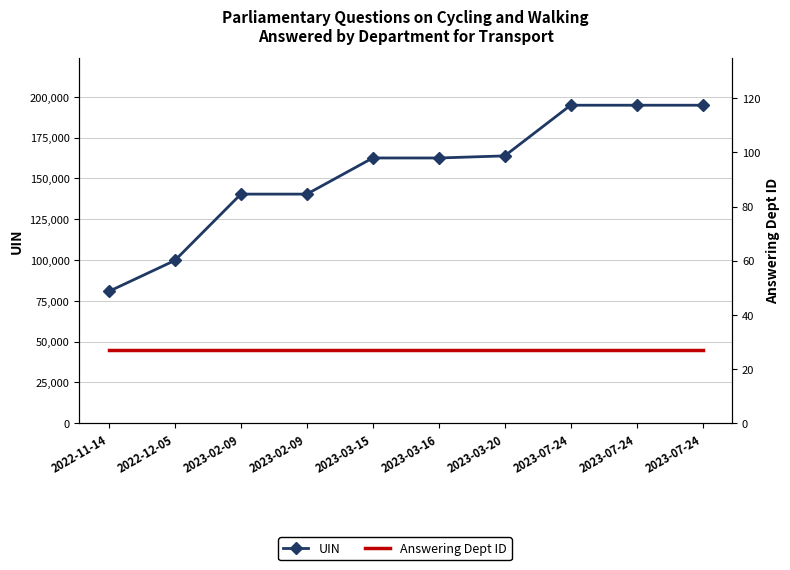

What is the label of the 6th point from the right?

2023-03-15